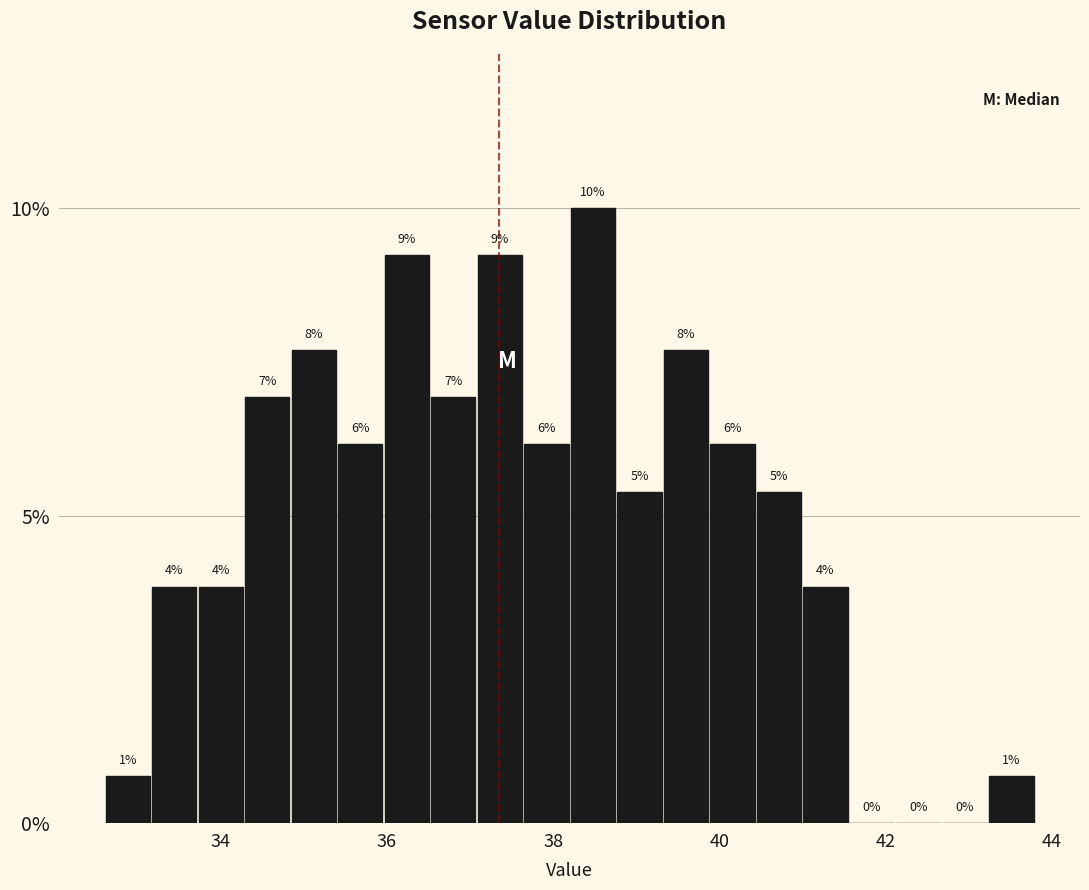

Around what value on the x-axis is the tallest bar? Give the approximate position of its centre, as read against the axis.

38.4